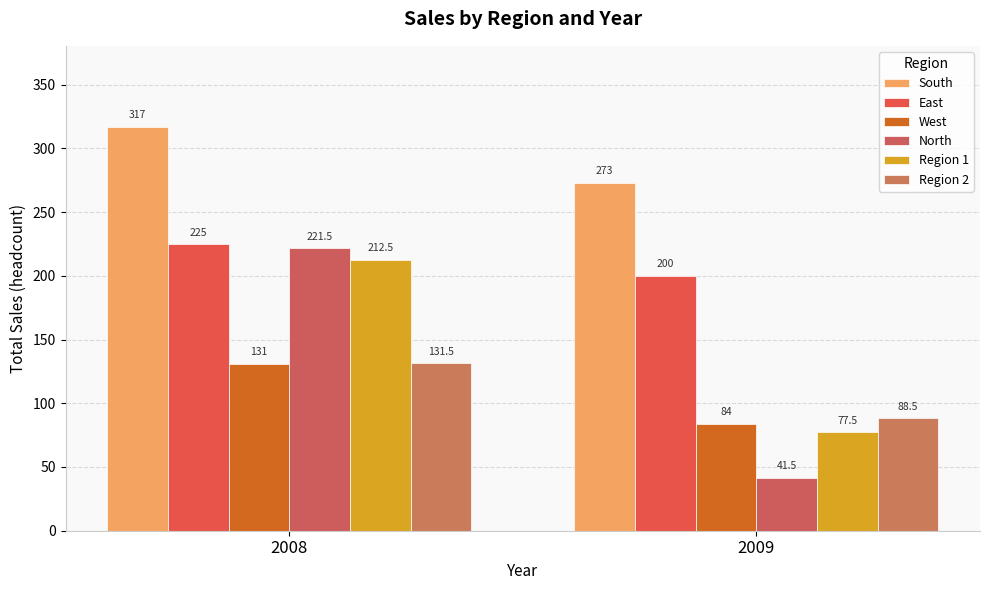

What is the value of the North bar at the 2nd from the left?

41.5